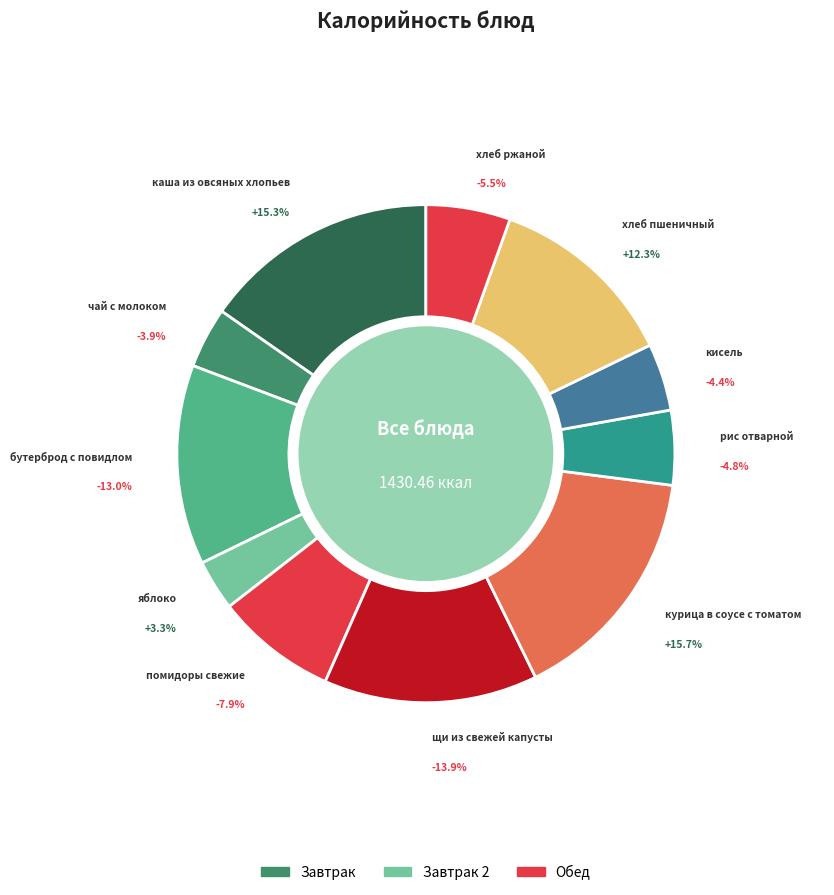

Which has a higher value, хлеб ржаной or курица в соусе с томатом?

курица в соусе с томатом